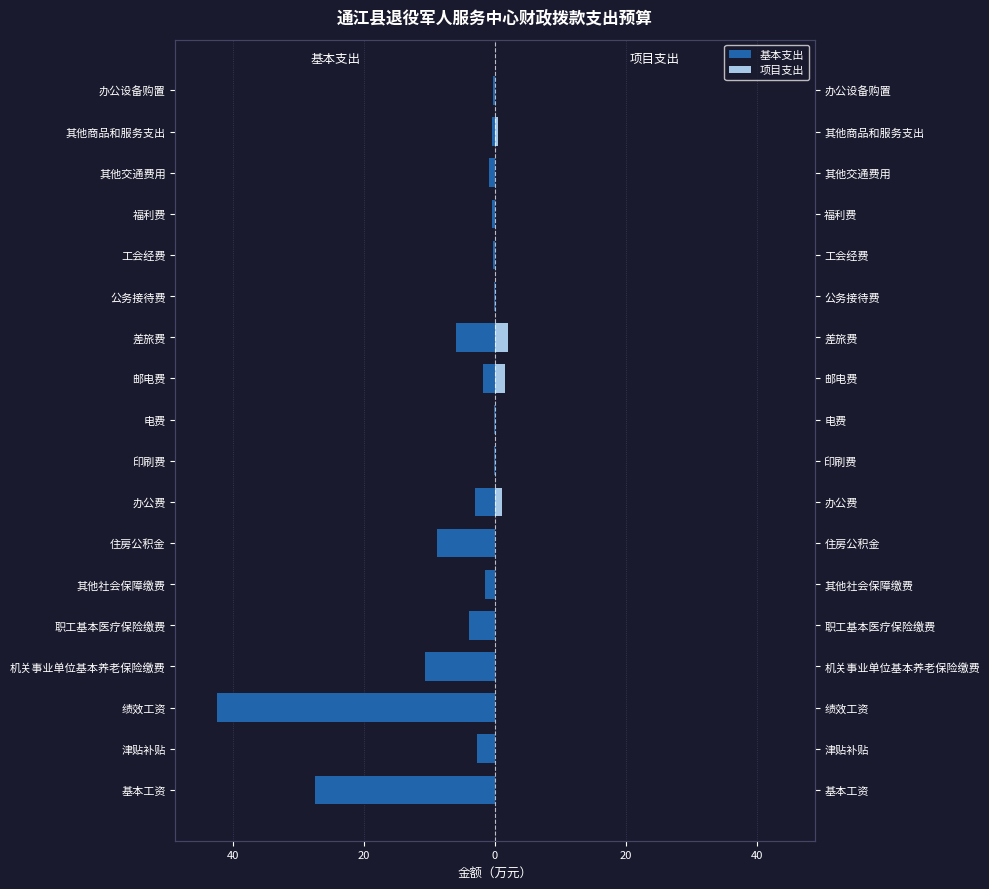

The value of 基本支出 at 其他交通费用 is -1.5. True or false?

False